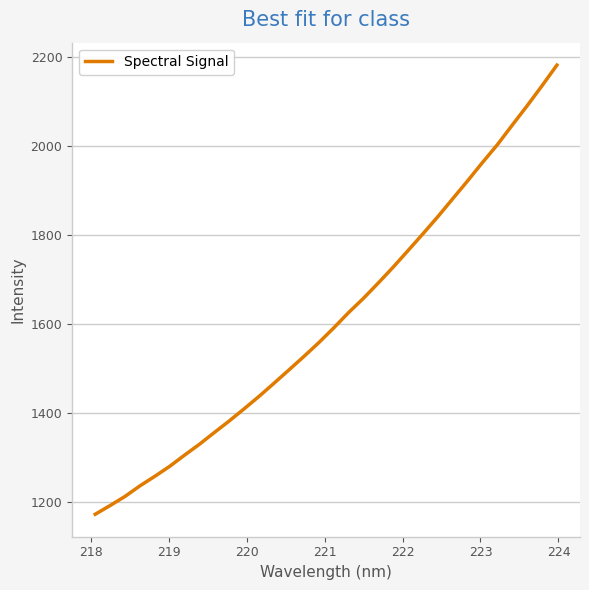

What is the difference between the maximum and minimum values?

1008.2